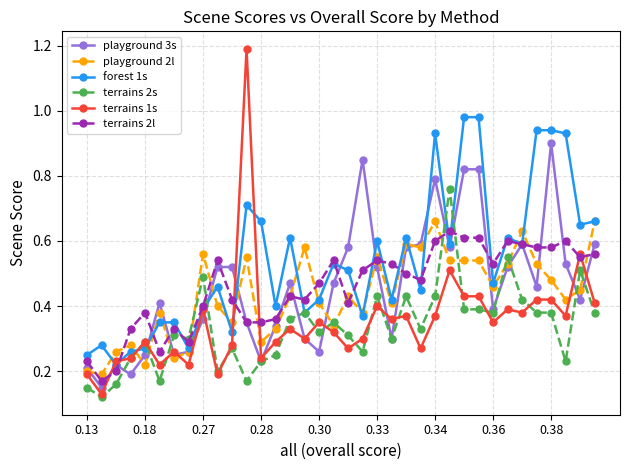

Count the terrains 2s values in the range 0 to 1.

36